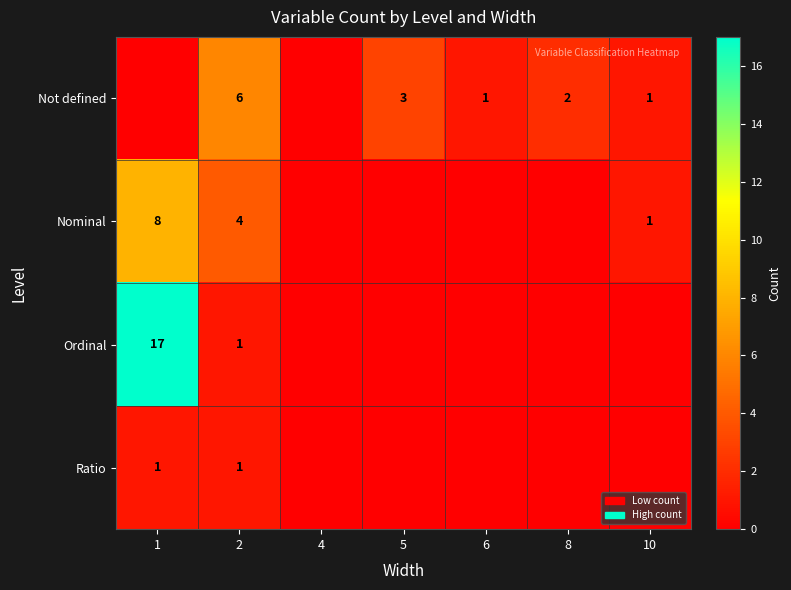

The value of Not defined at 5 is 4. True or false?

False